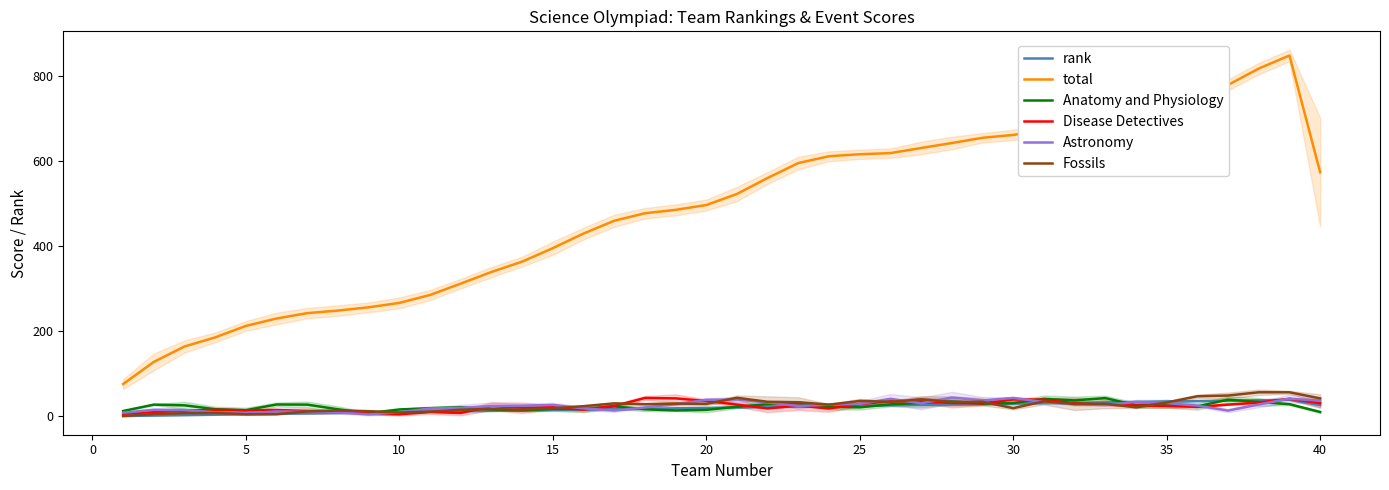

True or false: Anatomy and Physiology and total cross at least once.

False